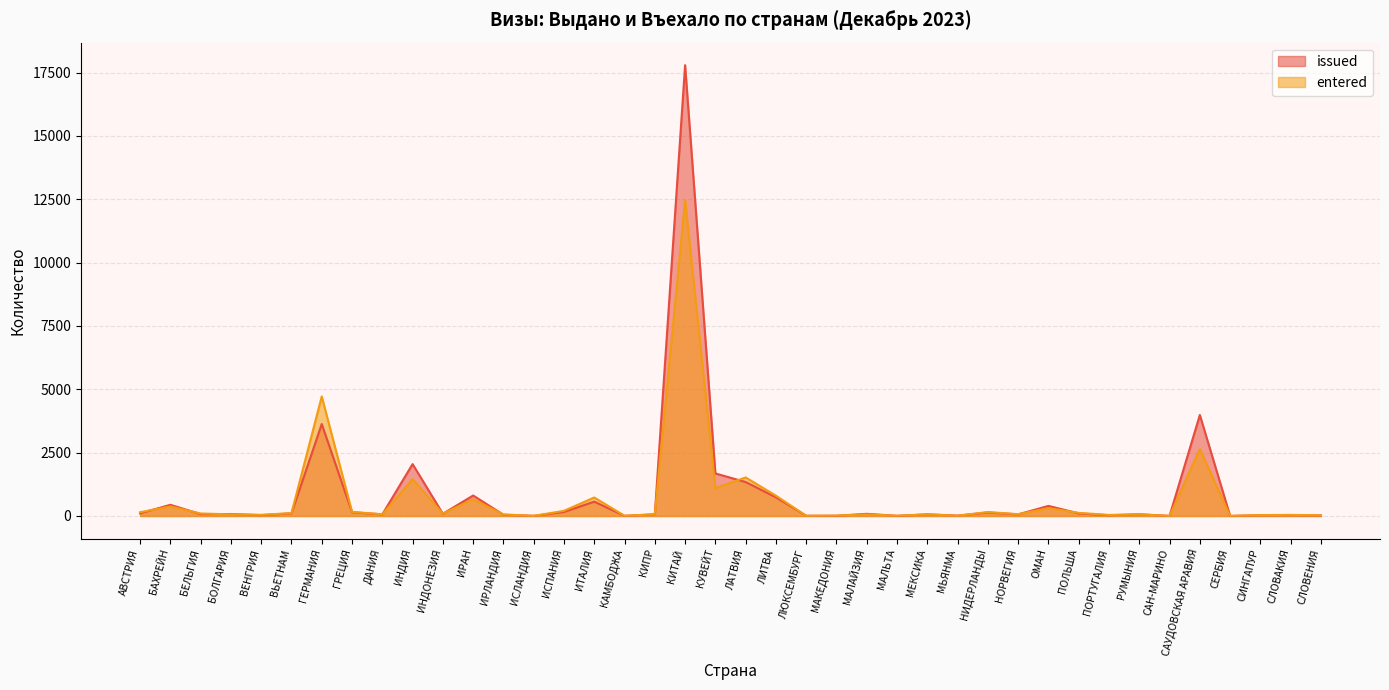

What is the label of the 18th point from the right?

ЛЮКСЕМБУРГ